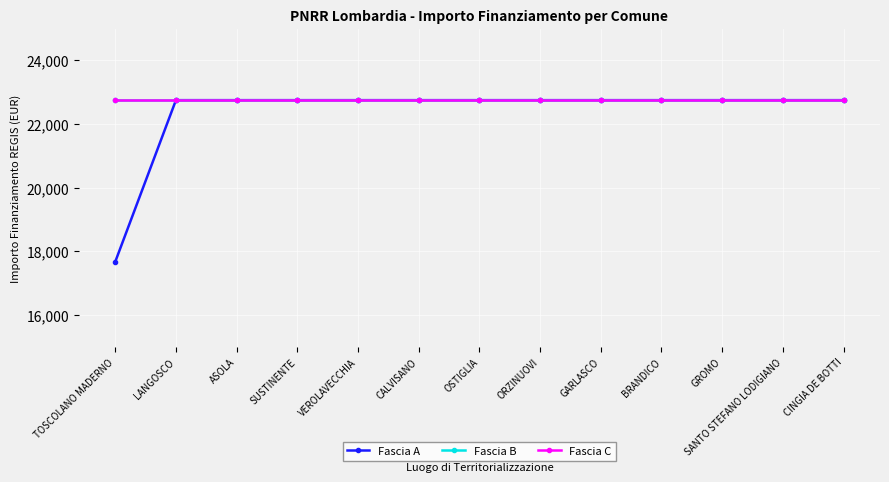

Reading left to right, what are all the values shown in this chart?

Fascia A: TOSCOLANO MADERNO=17674.8	LANGOSCO=22750.0	ASOLA=22750.0	SUSTINENTE=22750.0	VEROLAVECCHIA=22750.0	CALVISANO=22750.0	OSTIGLIA=22750.0	ORZINUOVI=22750.0	GARLASCO=22750.0	BRANDICO=22750.0	GROMO=22750.0	SANTO STEFANO LODIGIANO=22750.0	CINGIA DE BOTTI=22750.0
Fascia B: TOSCOLANO MADERNO=22750.0	LANGOSCO=22750.0	ASOLA=22750.0	SUSTINENTE=22750.0	VEROLAVECCHIA=22750.0	CALVISANO=22750.0	OSTIGLIA=22750.0	ORZINUOVI=22750.0	GARLASCO=22750.0	BRANDICO=22750.0	GROMO=22750.0	SANTO STEFANO LODIGIANO=22750.0	CINGIA DE BOTTI=22750.0
Fascia C: TOSCOLANO MADERNO=22750.0	LANGOSCO=22750.0	ASOLA=22750.0	SUSTINENTE=22750.0	VEROLAVECCHIA=22750.0	CALVISANO=22750.0	OSTIGLIA=22750.0	ORZINUOVI=22750.0	GARLASCO=22750.0	BRANDICO=22750.0	GROMO=22750.0	SANTO STEFANO LODIGIANO=22750.0	CINGIA DE BOTTI=22750.0